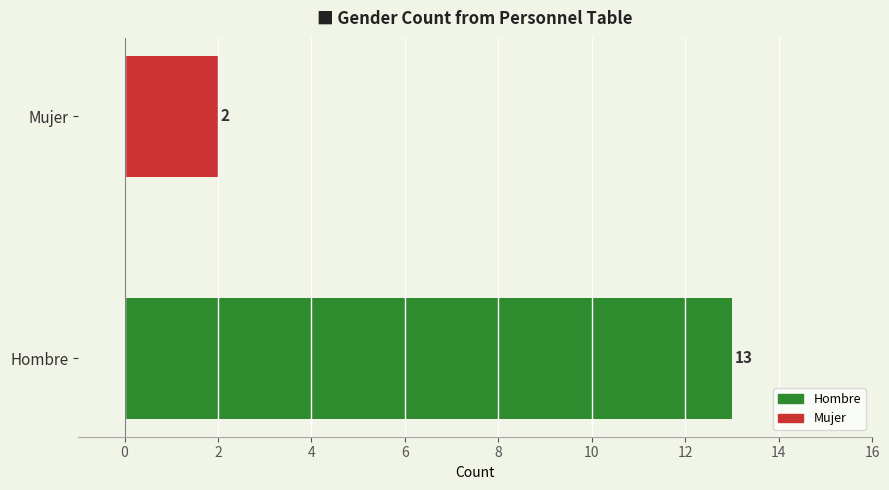

What is the difference between the maximum and minimum values?

11